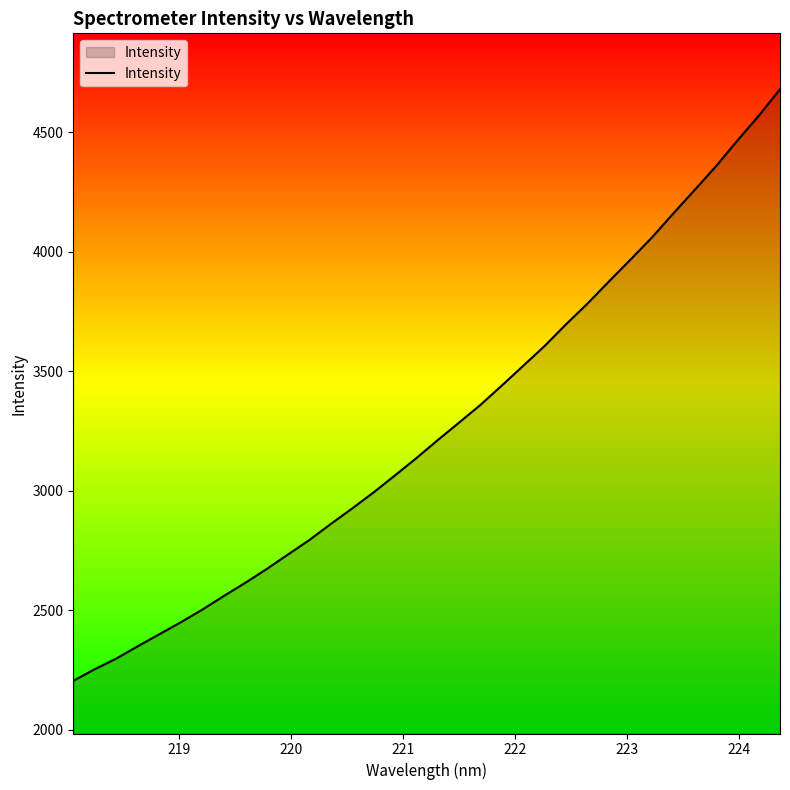

What is the difference between the maximum and minimum values?

2475.6